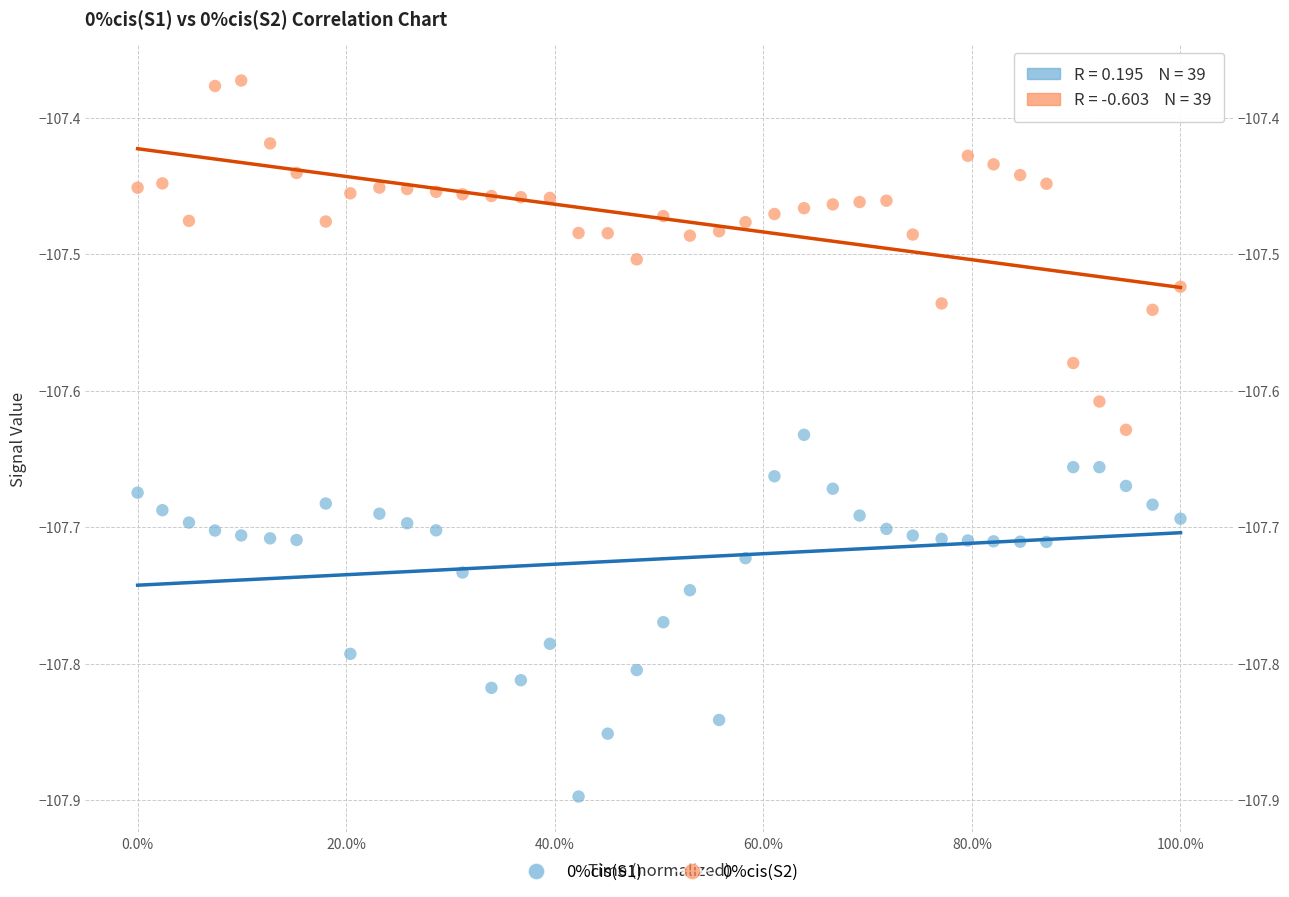

Which series has the widest spread of Y values?

0%cis(S1)